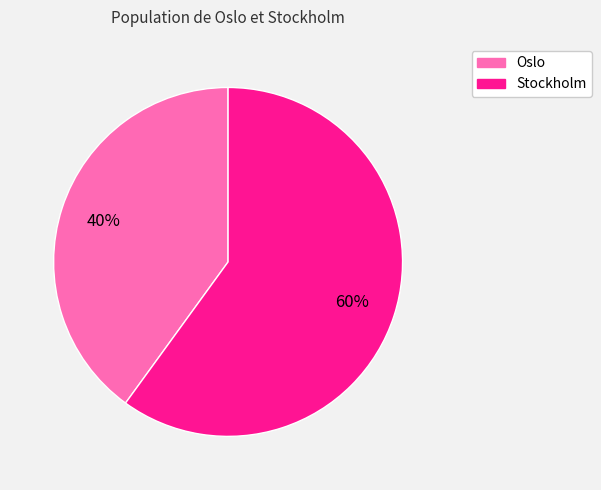

Which slice is the largest?

Stockholm